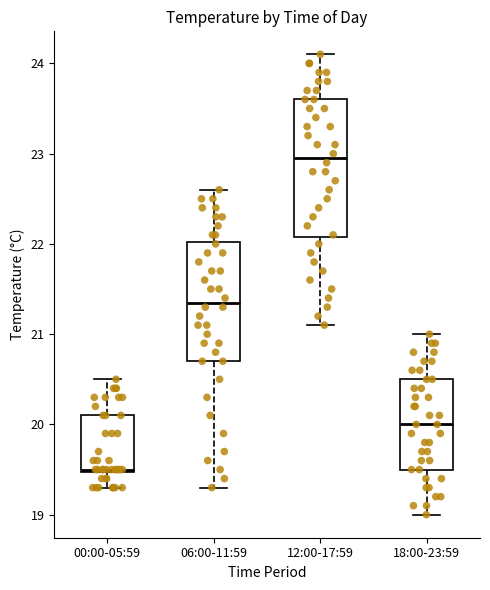

Comparing the boxes themselves (not the whiskers), which one is the tallest?

12:00-17:59